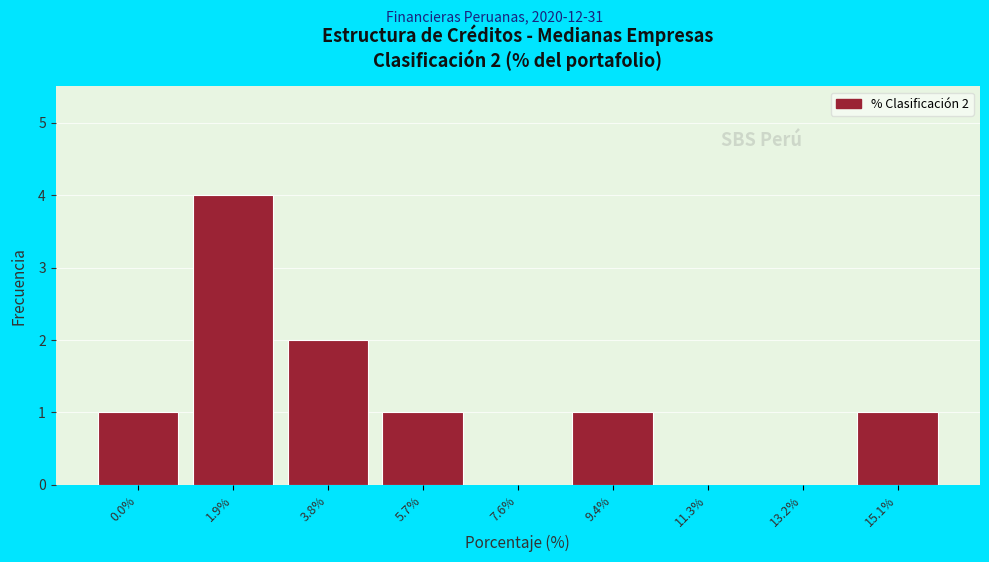

Reading left to right, list all the values displayed in this chart.

0.0%=1	1.9%=4	3.8%=2	5.7%=1	7.6%=0	9.4%=1	11.3%=0	13.2%=0	15.1%=1